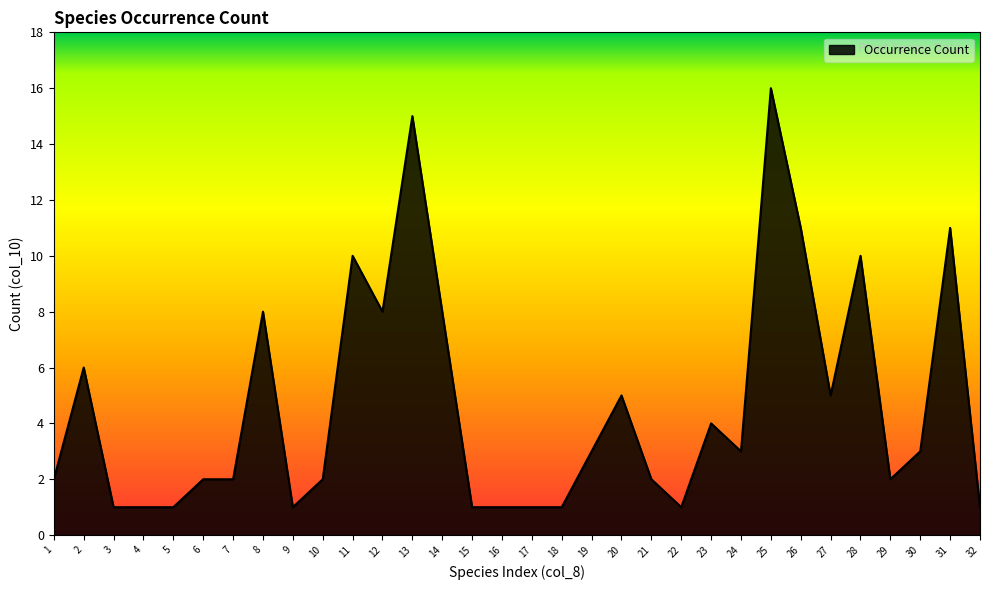

What is the greatest value displayed?

16